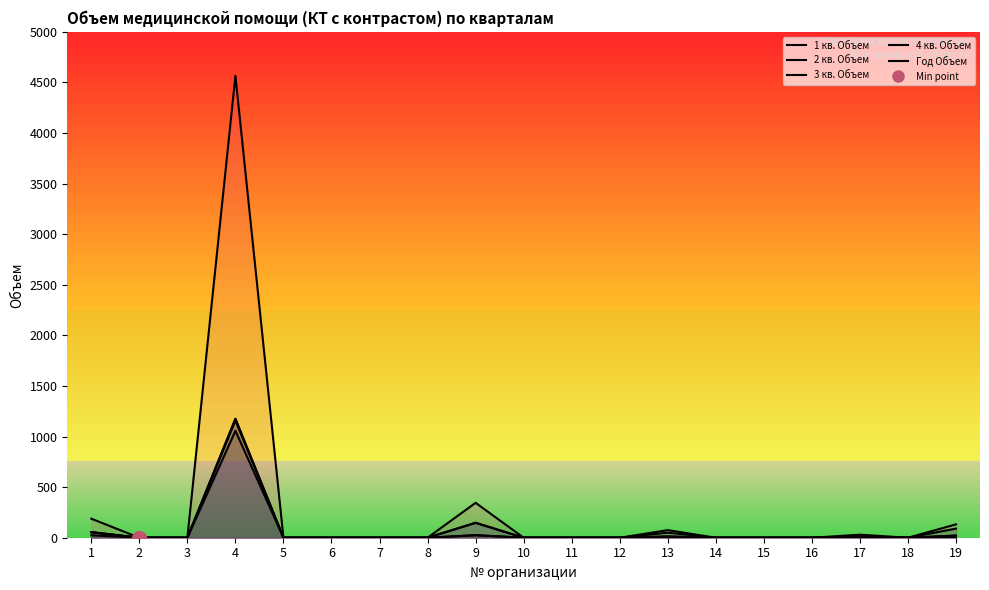

At which category does the chart reach its peak across all series?

4